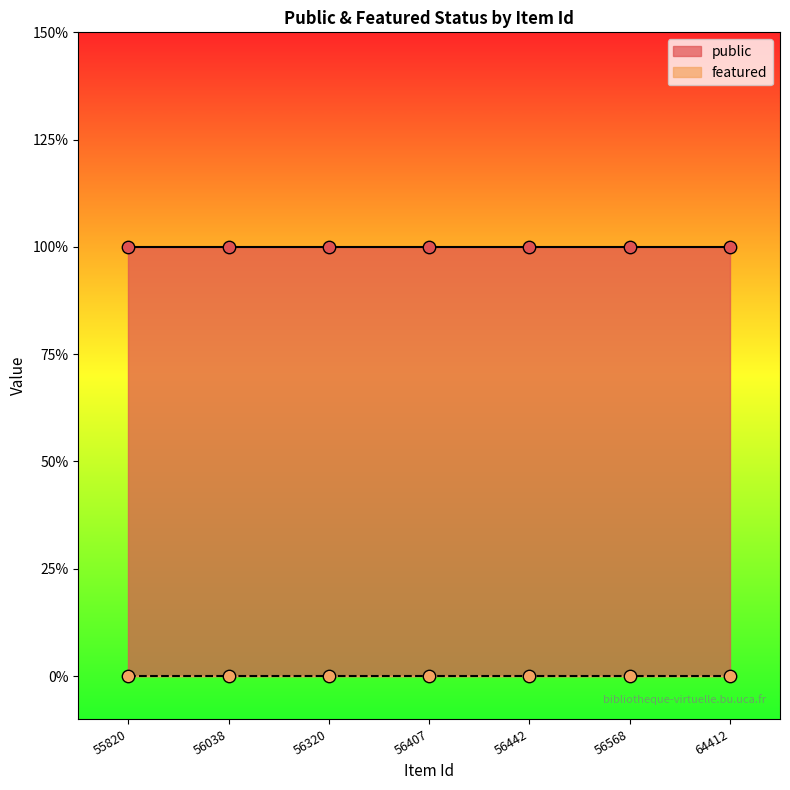

What are all the series names shown in the legend?

public, featured